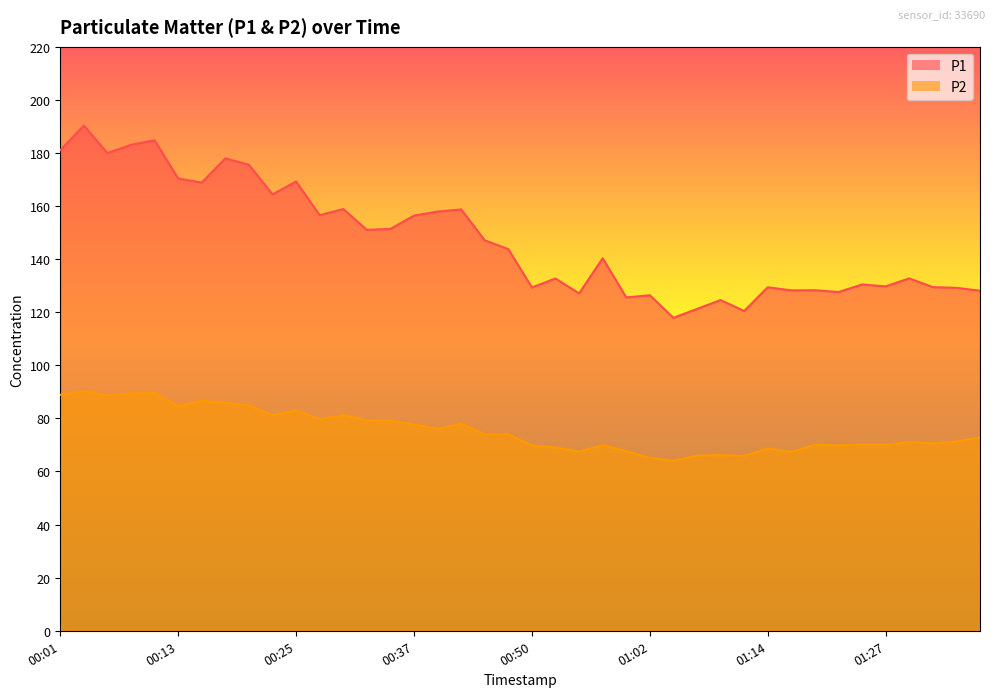

Which series has the largest total across all categories?

P1